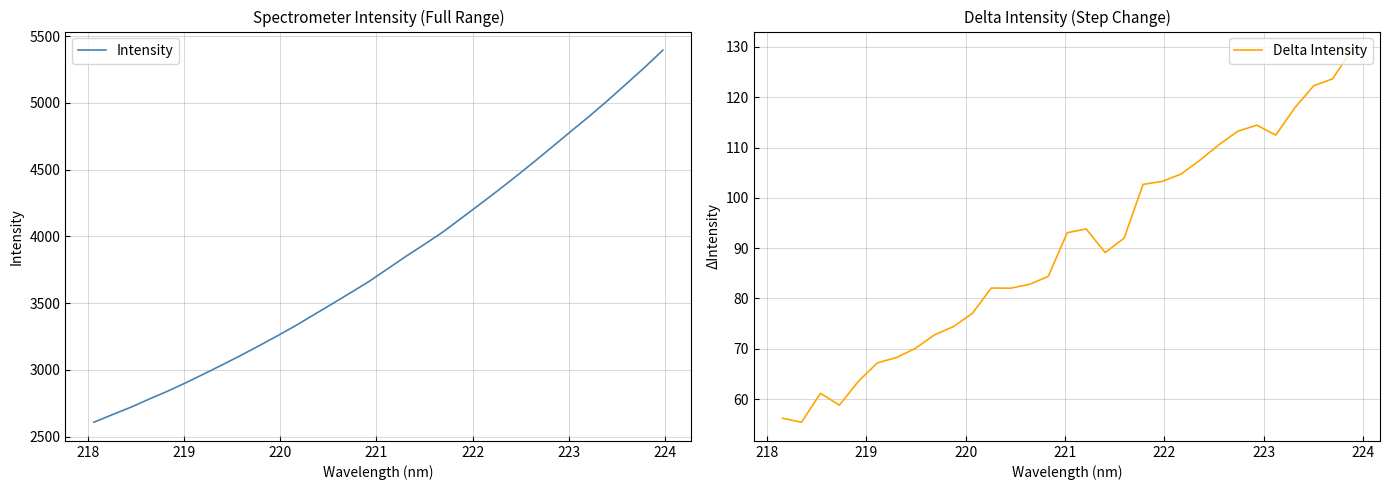

At which label does the data first exceed 3757?

221.1174